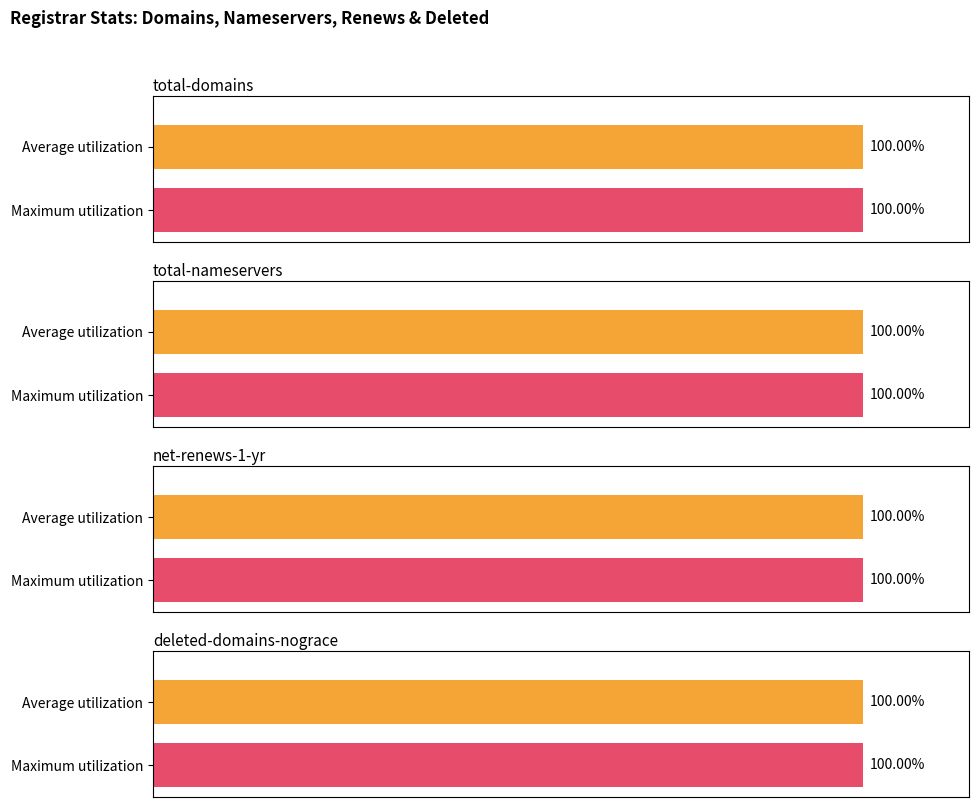

Which series has the widest spread of values?

total-domains